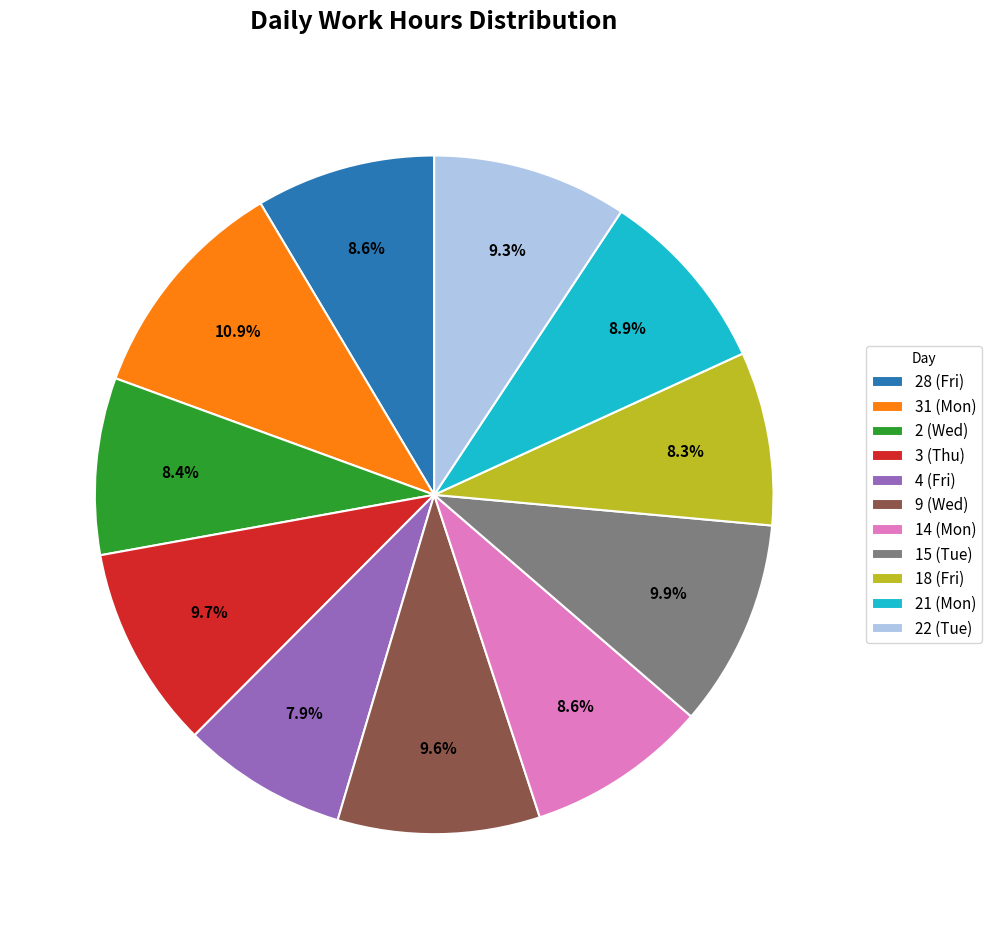

Combined, what portion of the pie is 3 (Thu) and 4 (Fri)?

17.6%